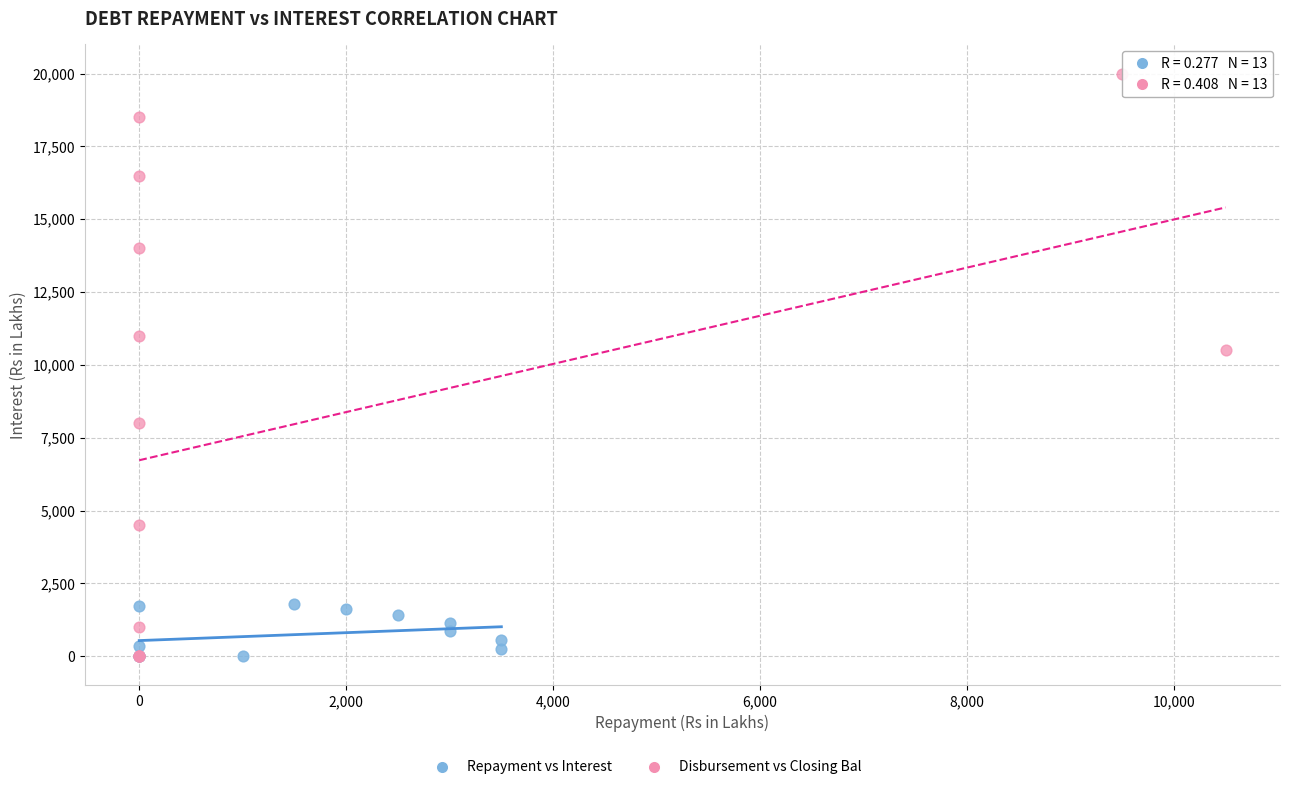

Which series has the largest Y range (max minus min)?

Disbursement vs Closing Bal